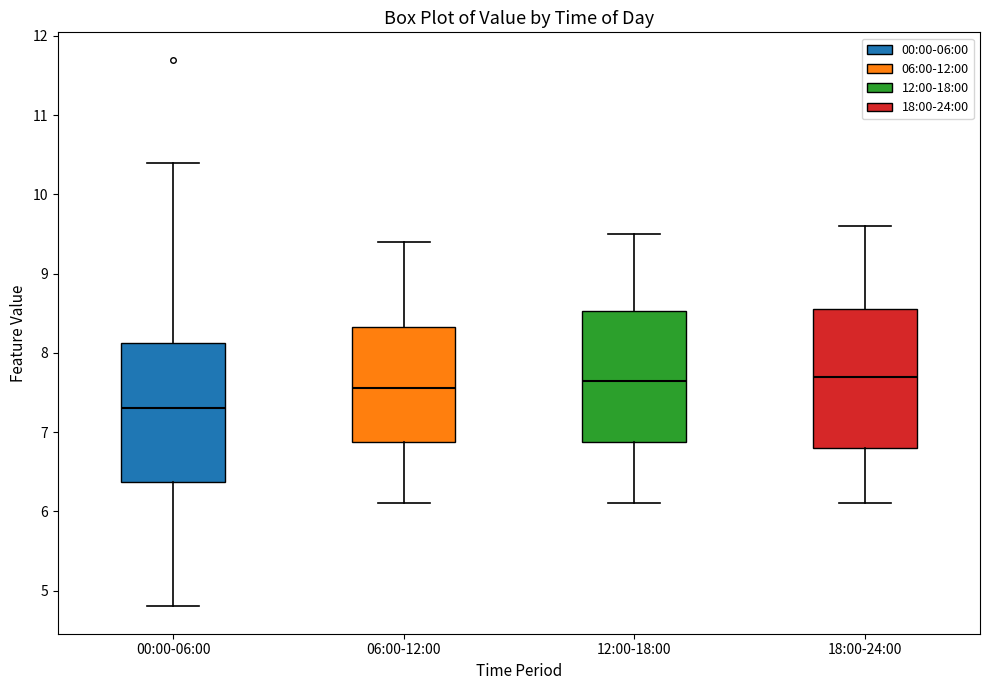

Reading left to right, read every box against the y-axis: the position of its median line, the range the box covers, and the ends of its whiskers. The values are not printed on the chart, so give them approximately, as read against the axis.

00:00-06:00: median 7.3, box 6.4 to 8.1, whiskers 4.8 to 10.4
06:00-12:00: median 7.6, box 6.9 to 8.3, whiskers 6.1 to 9.4
12:00-18:00: median 7.7, box 6.9 to 8.5, whiskers 6.1 to 9.5
18:00-24:00: median 7.7, box 6.8 to 8.6, whiskers 6.1 to 9.6